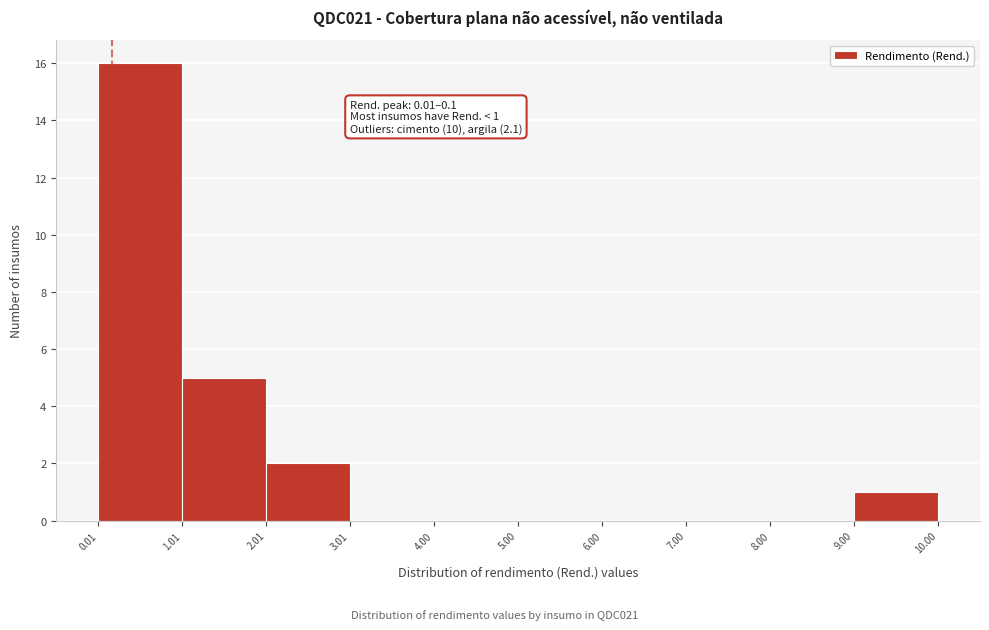

Which range on the x-axis has the tallest bar?

0.01 to 1.01